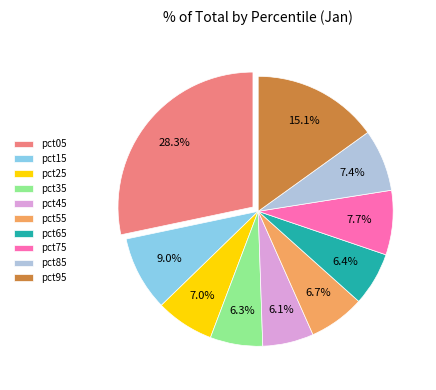

To the nearest percent, what is the average slice percentage?

10%